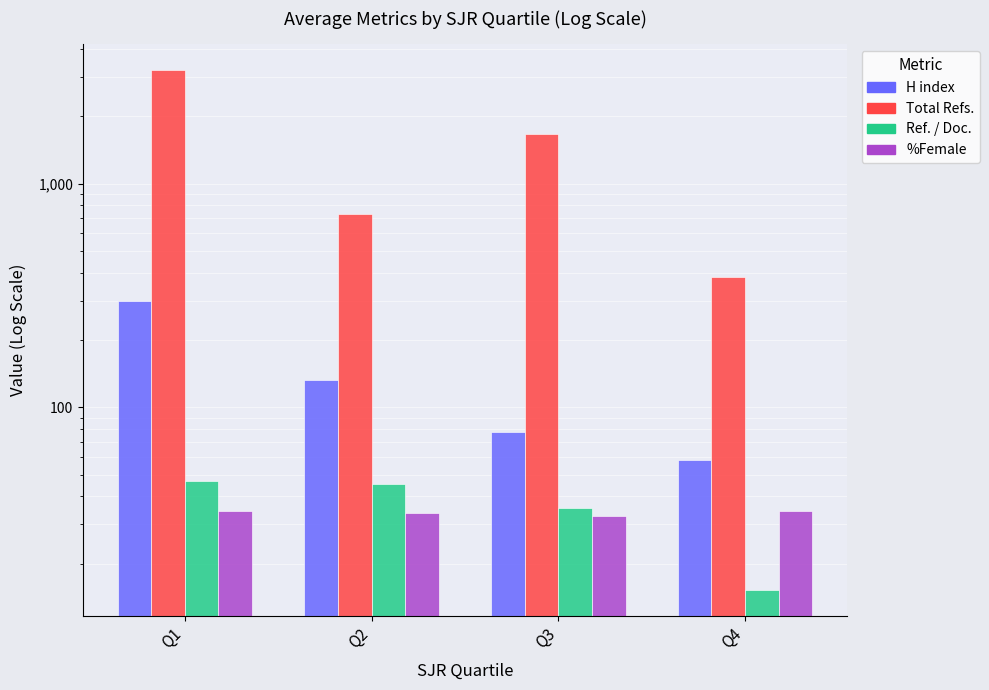

Is it true that Total Refs. equals 435.0 at Q2?

False